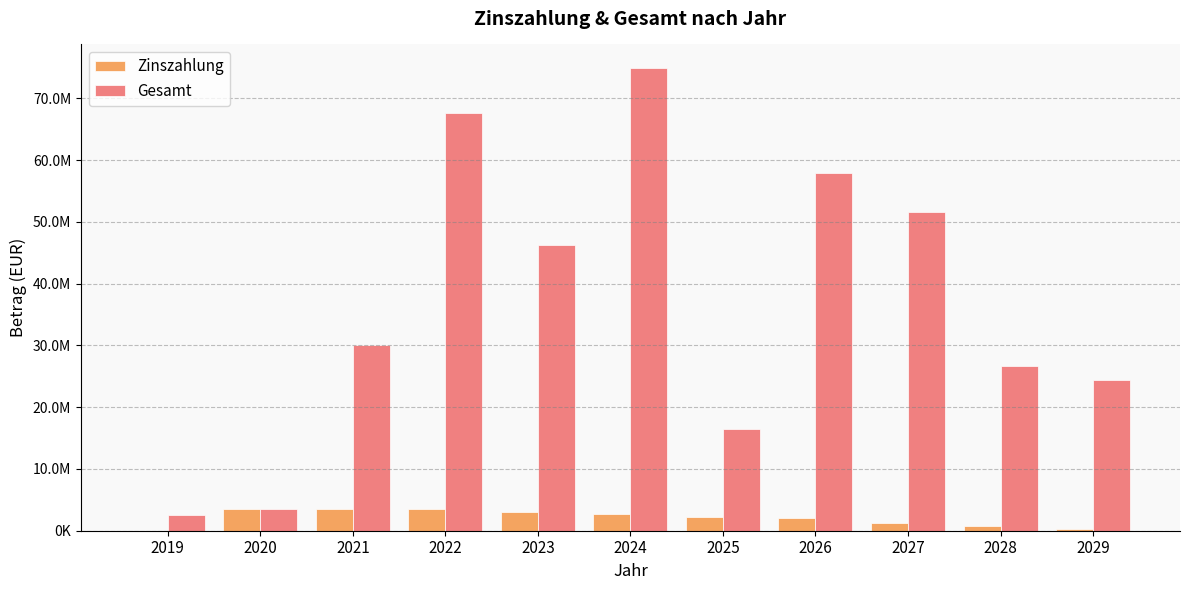

Reading left to right, list all the values displayed in this chart.

Zinszahlung: 35620.0	3483100.0	3453119.4	3438110.9	3029973.1	2694258.3	2207525.6	2044476.2	1311301.1	738312.9	292035.3
Gesamt: 2491901.9	3483100.0	29996119.4	67608110.9	46312973.1	74956258.3	16407525.6	57977476.2	51601301.1	26686312.9	24385035.3